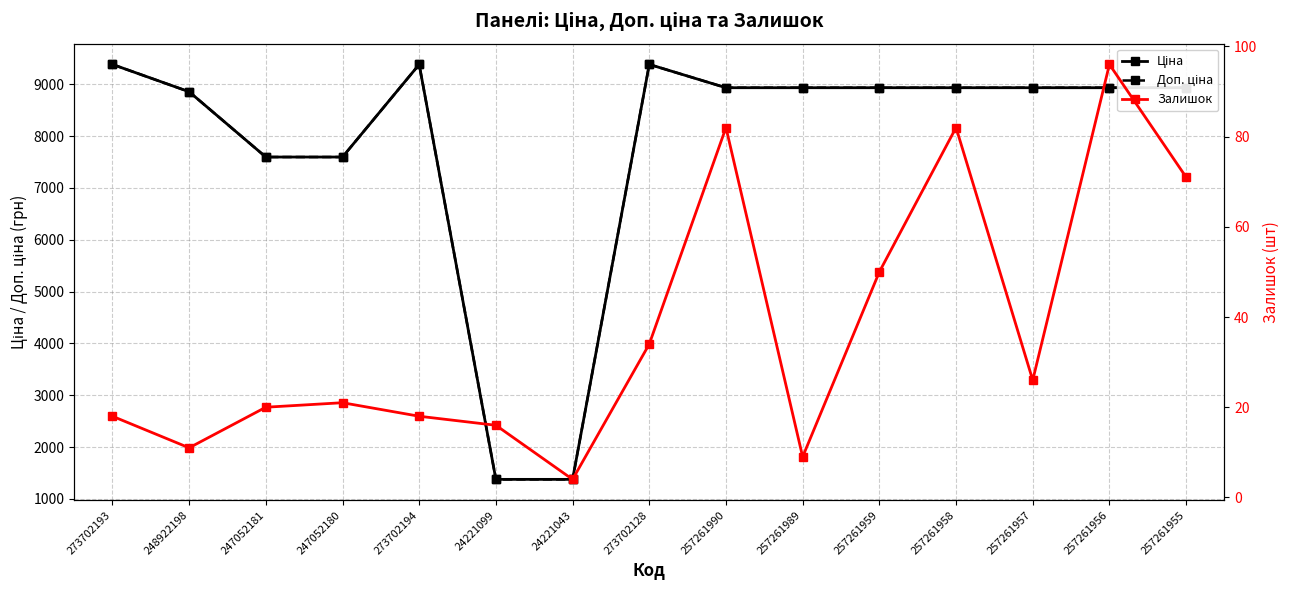

Which series has the widest spread of values?

Доп. ціна